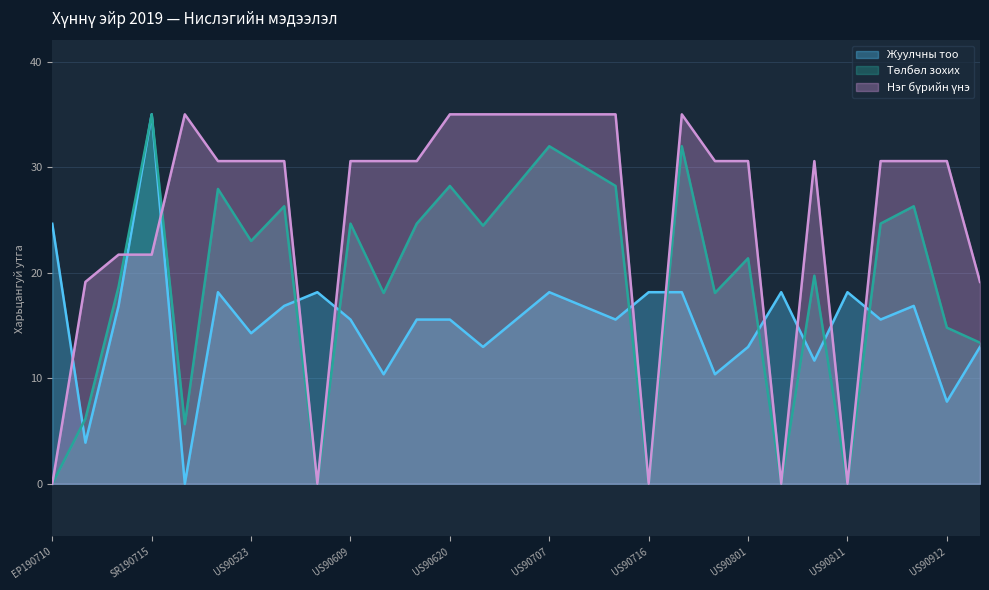

Rank the series at US90905 from lowest to highest value.

Жуулчны тоо, Төлбөл зохих, Нэг бүрийн үнэ